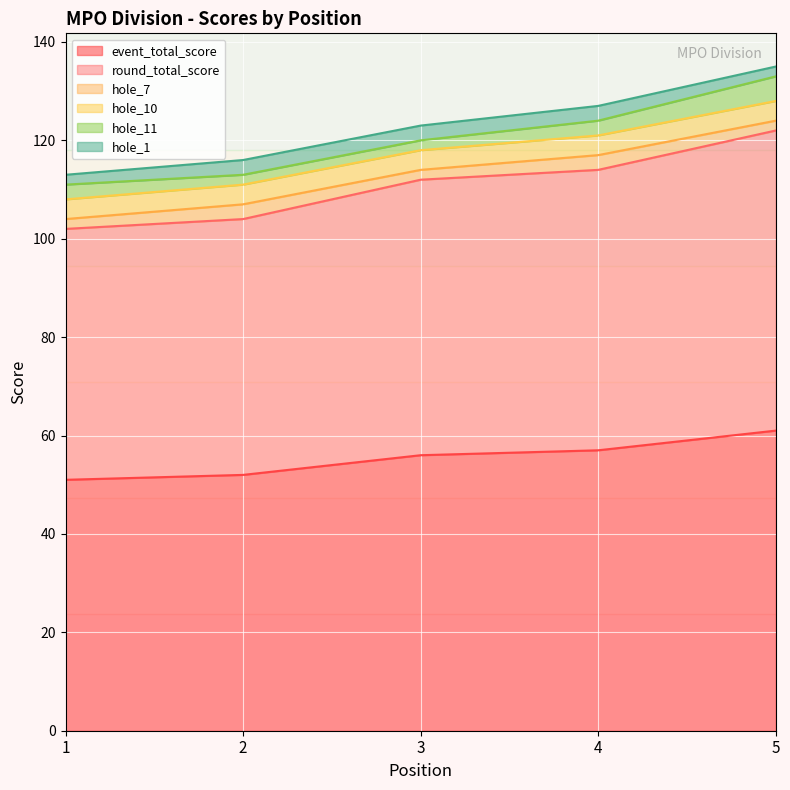

True or false: hole_7 and hole_11 cross at least once.

True